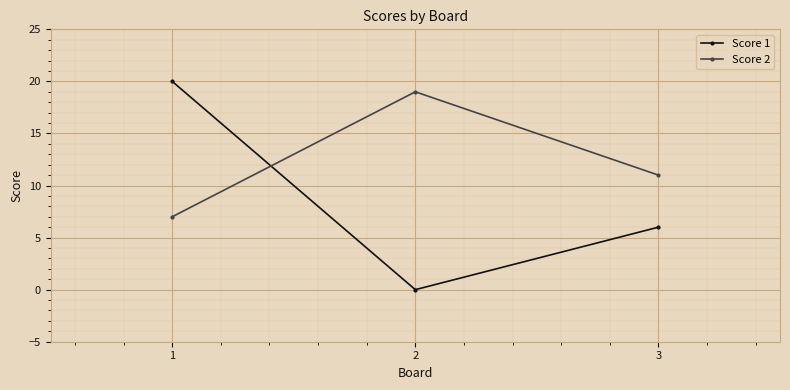

Rank the series at 2 from lowest to highest value.

Score 1, Score 2